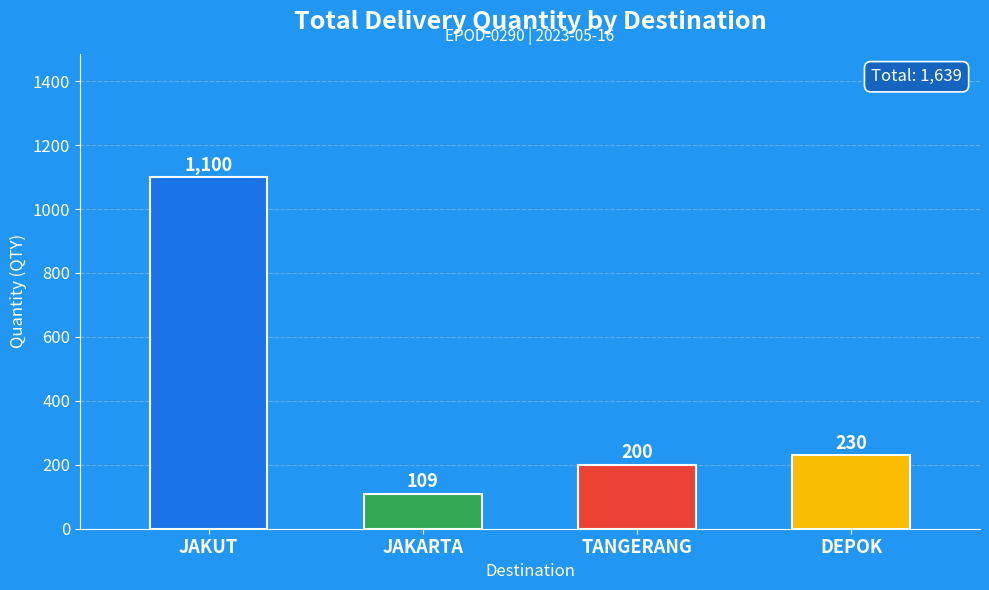

At which label does the data first exceed 230?

JAKUT